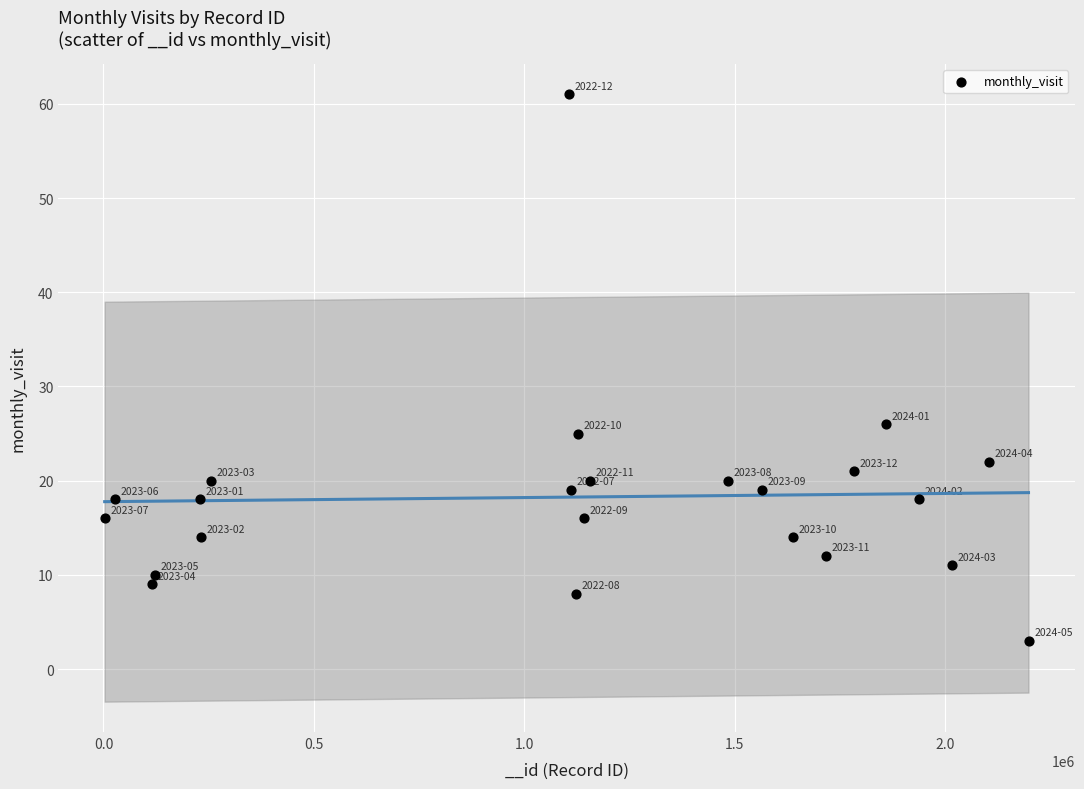

What is the range of X values (max minus min)?

2195712